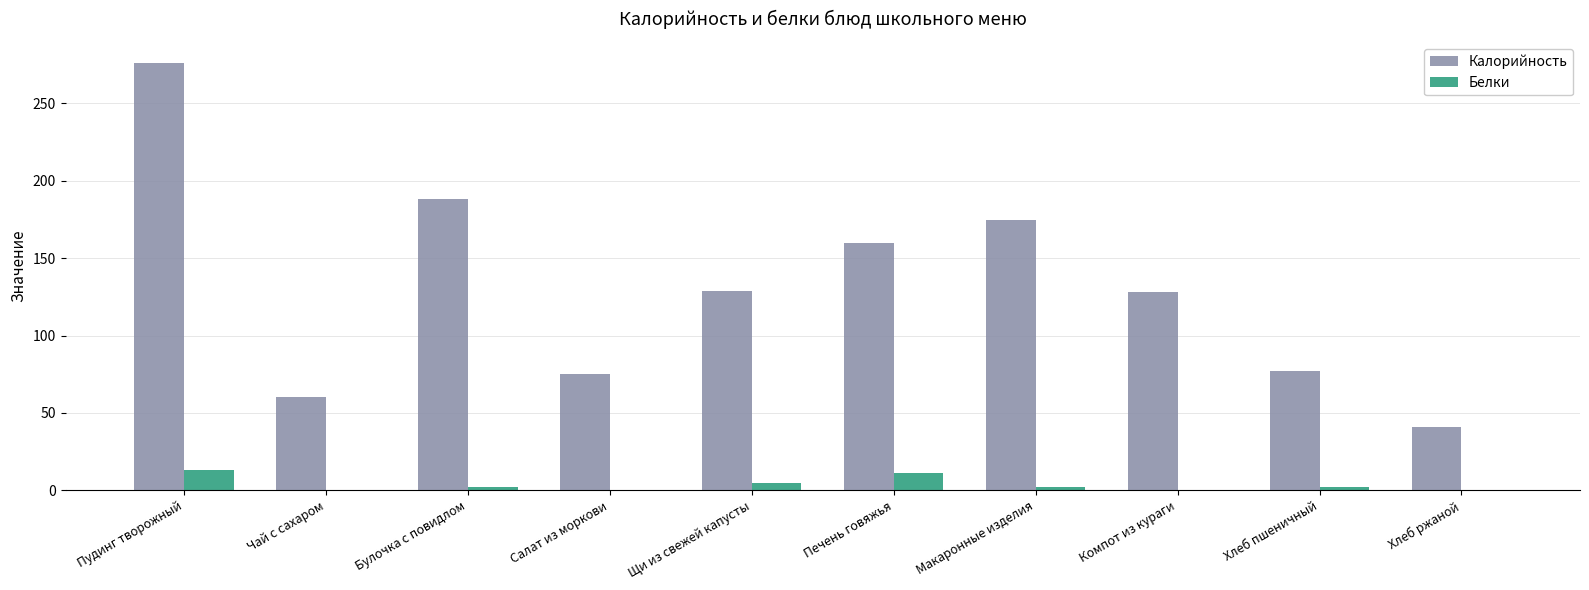

Read the Калорийность value at Чай с сахаром.

60